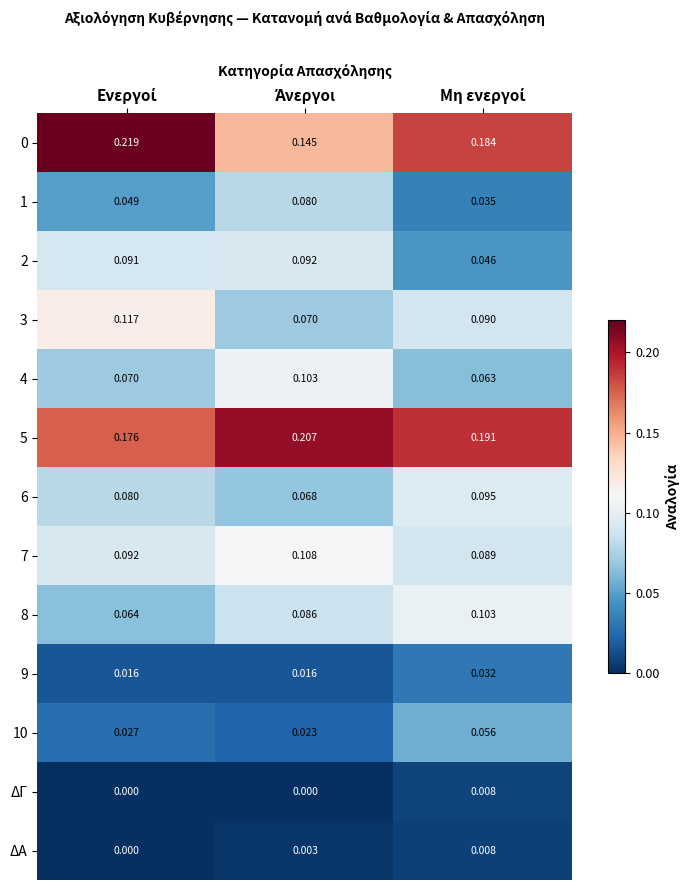

How many categories are shown in the chart?

3